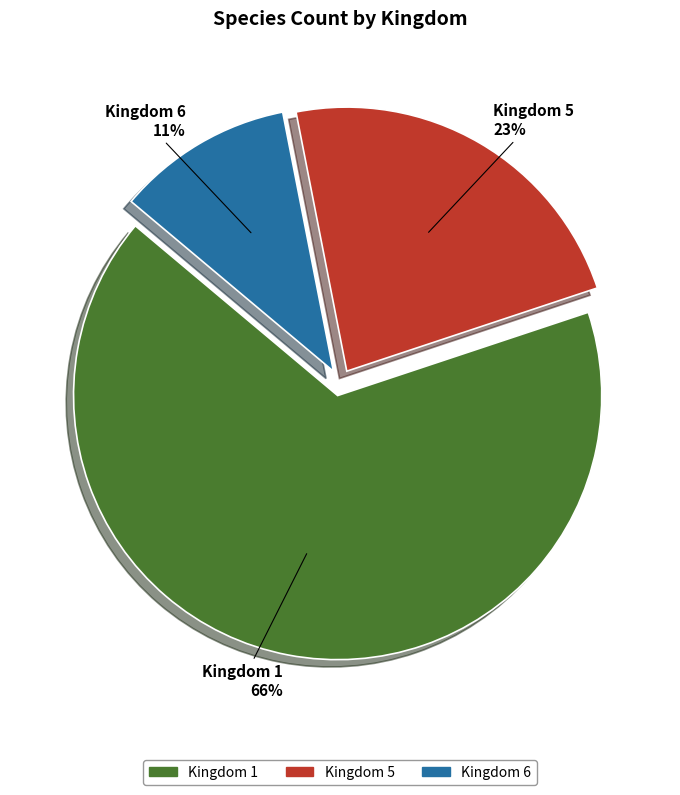

Is there a majority slice in this chart?

Yes